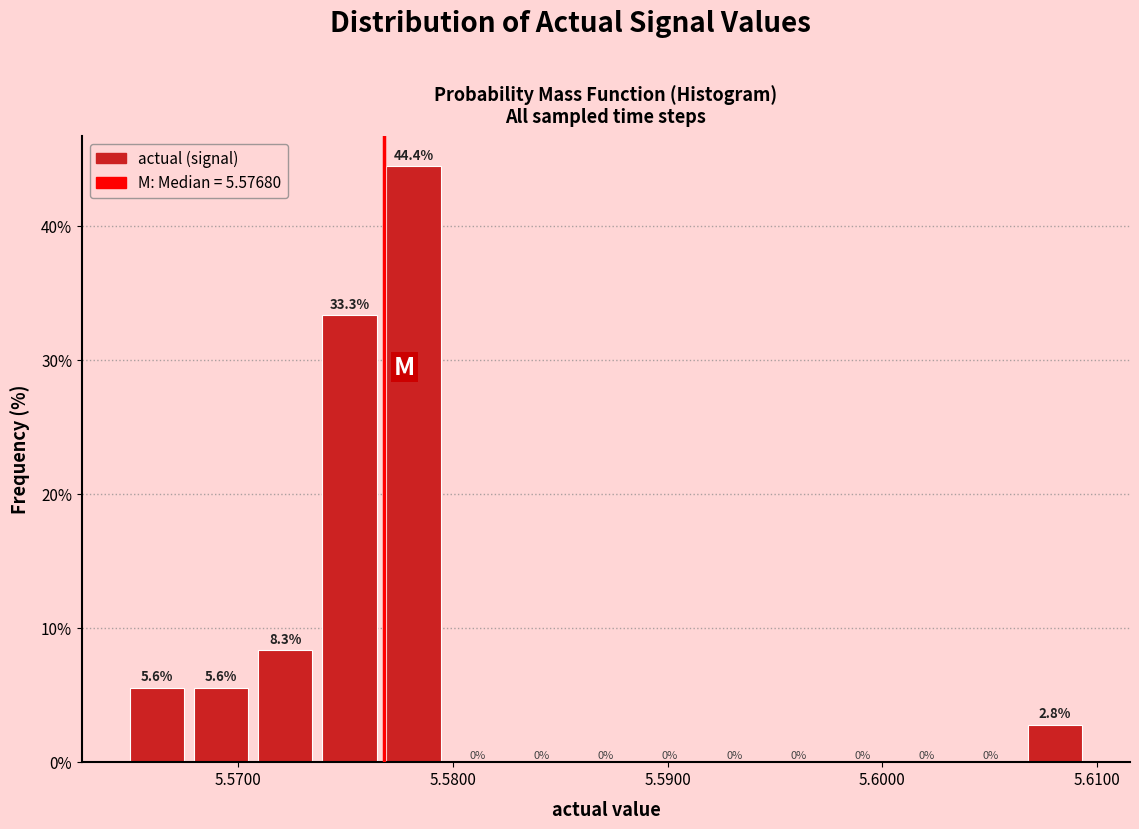

Around what value on the x-axis is the tallest bar? Give the approximate position of its centre, as read against the axis.

5.578